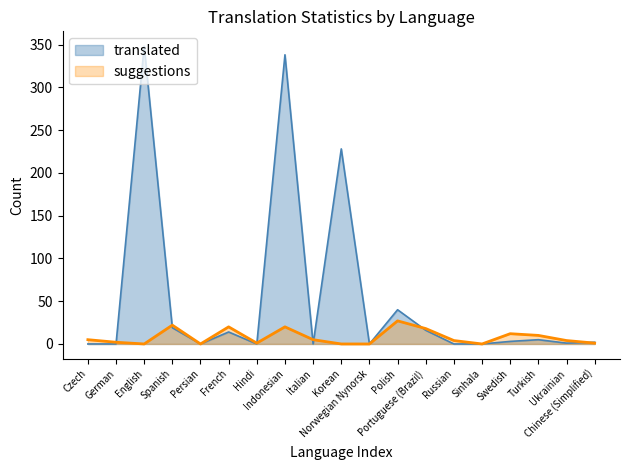

How many lines are shown in the chart?

2